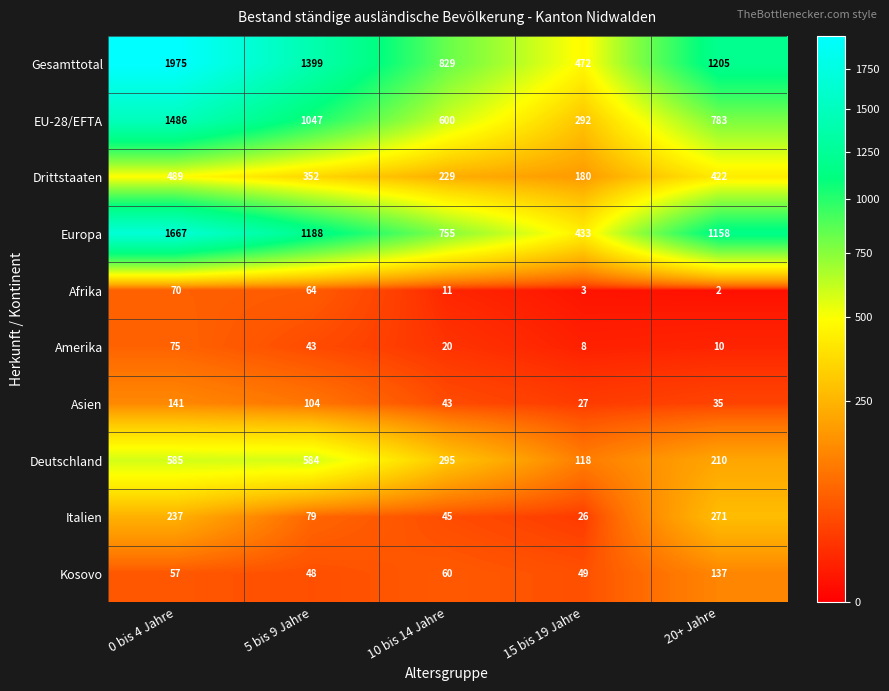

What is the spread (max minus min) of values at 20+ Jahre?

1203